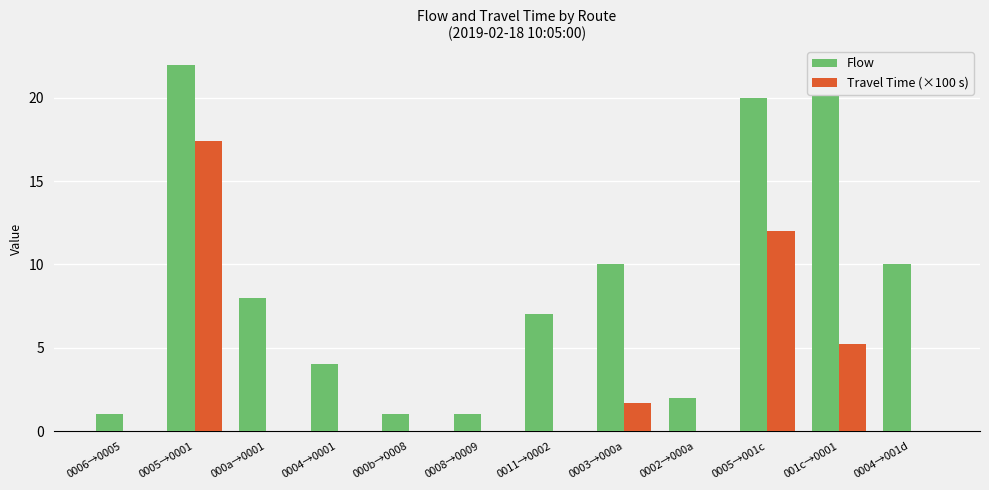

Which series has the largest total across all categories?

Flow